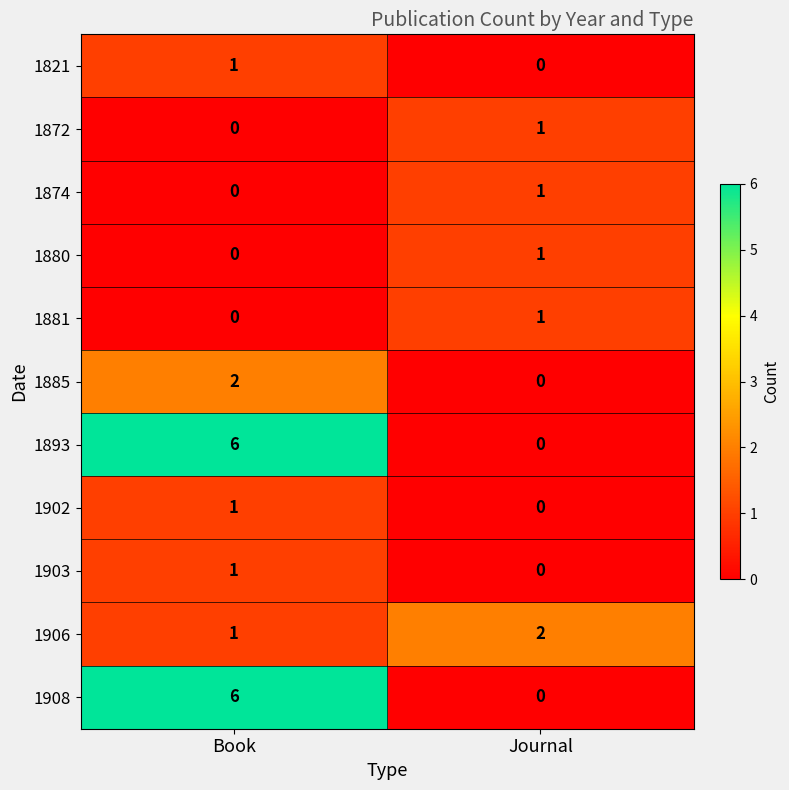

True or false: 1906 has a value of 1 at Book.

True